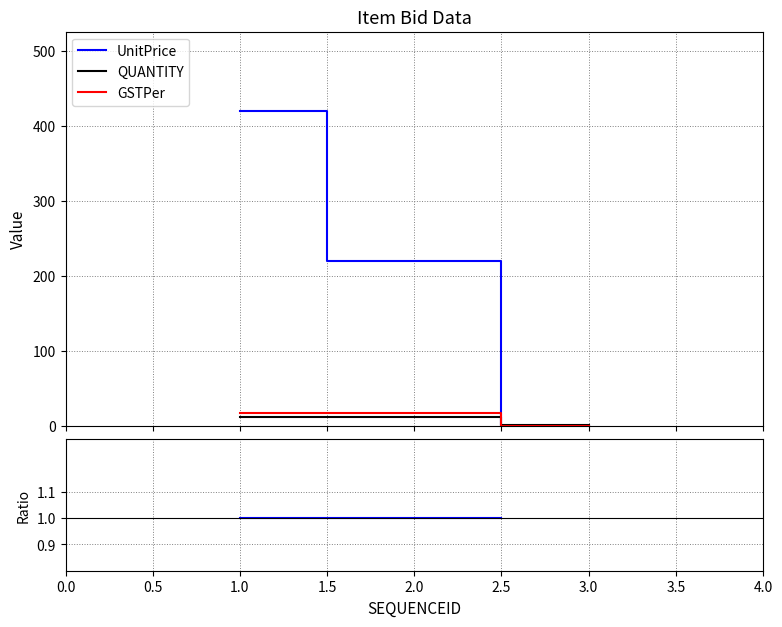

What are all the series names shown in the legend?

UnitPrice, QUANTITY, GSTPer